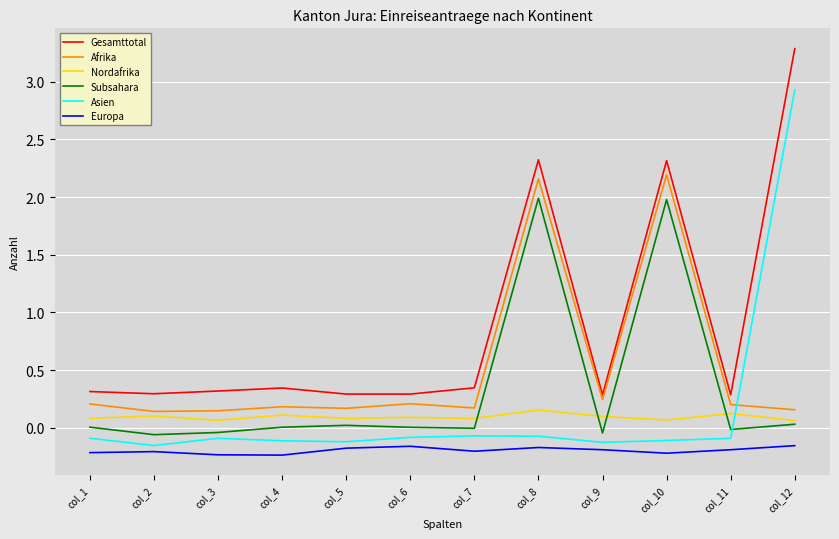

True or false: Subsahara and Afrika intersect in this chart.

False